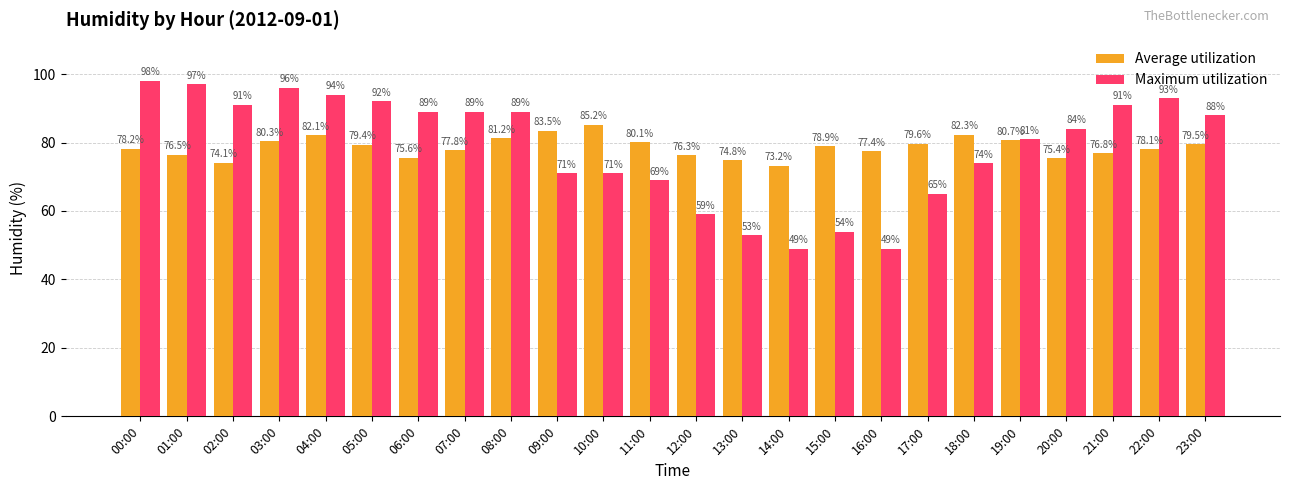

The value of Maximum utilization at 10:00 is 71.0. True or false?

True